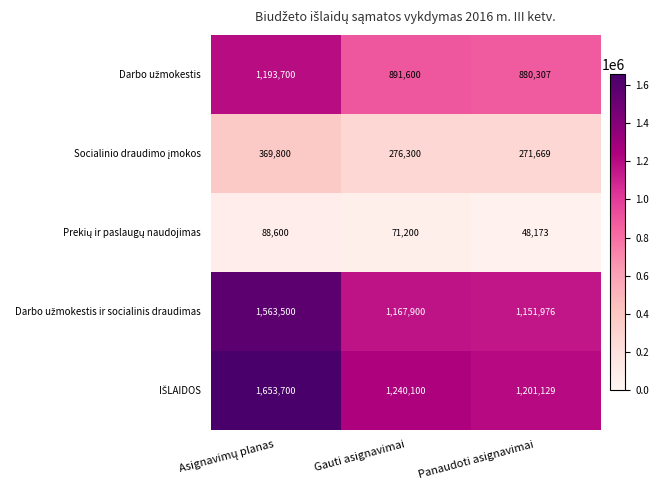

What is the difference between the highest and lowest values at Panaudoti asignavimai?

1152956